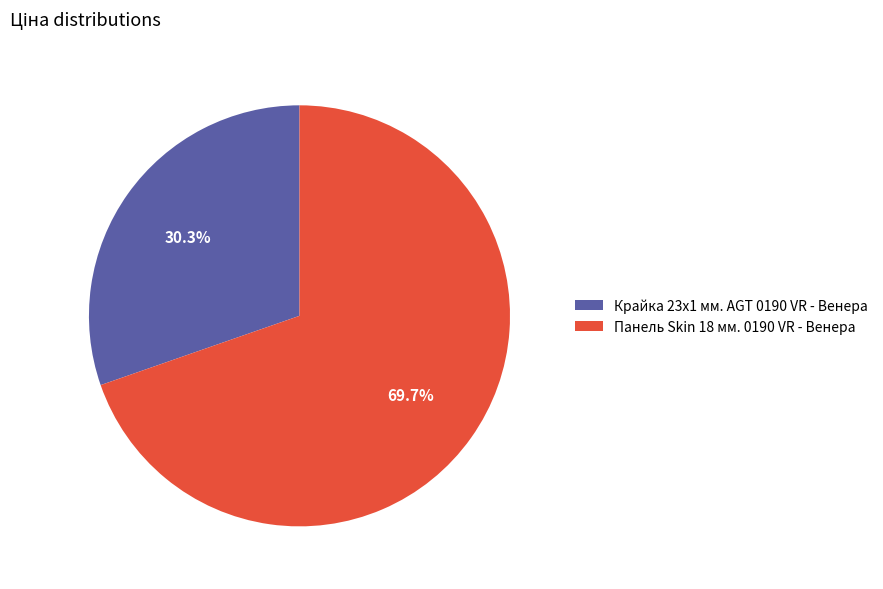

To the nearest percent, what is the combined percentage of Крайка 23x1 мм. AGT 0190 VR - Венера and Панель Skin 18 мм. 0190 VR - Венера?

100%